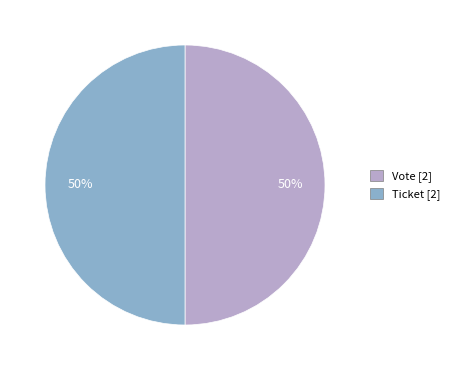

Count the number of slices in the pie.

2